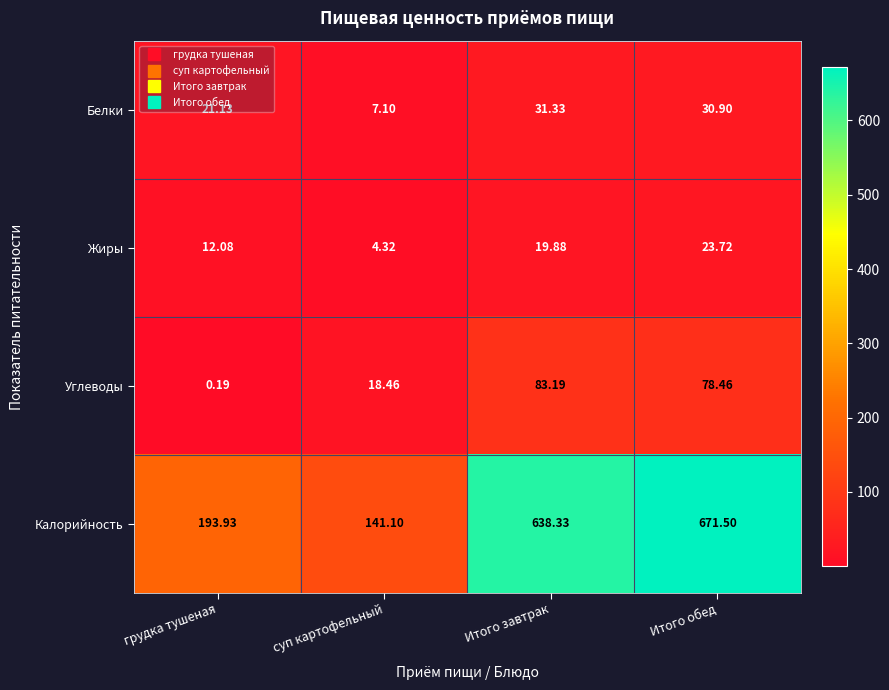

At which label does Калорийность reach its minimum?

суп картофельный